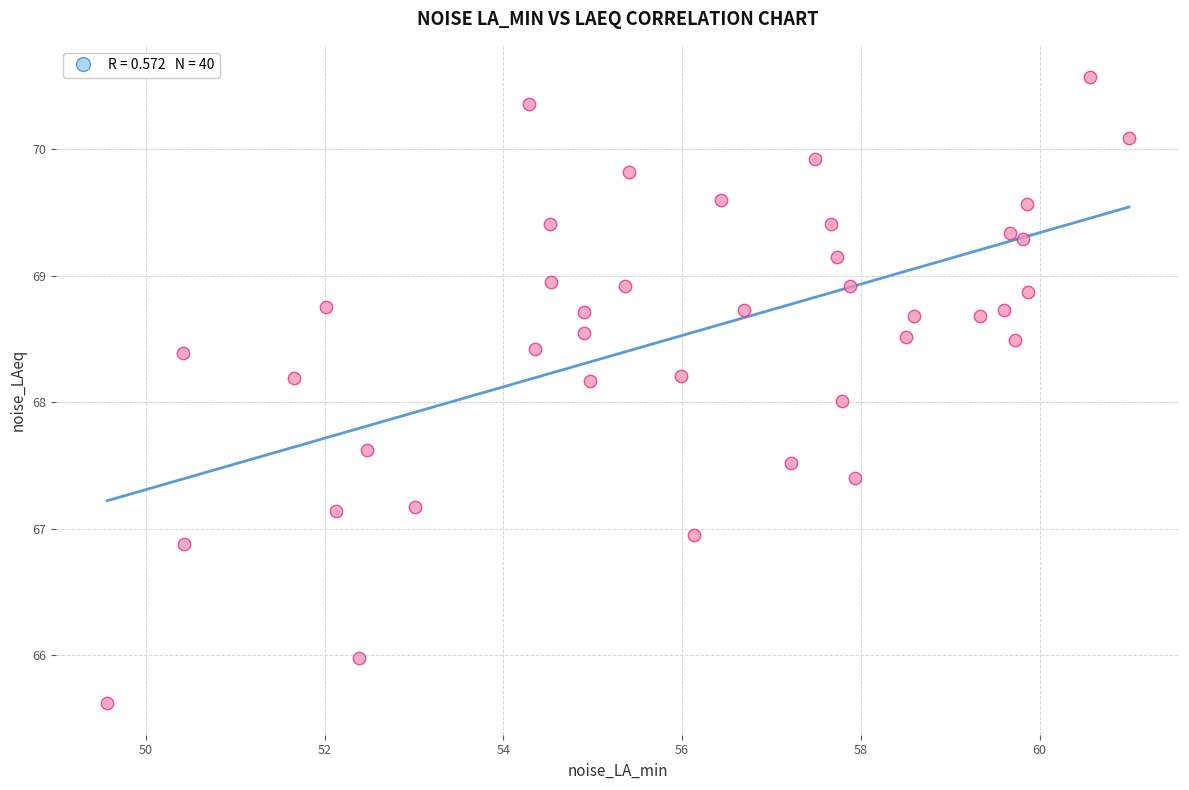

What is the range of X values (max minus min)?

11.4